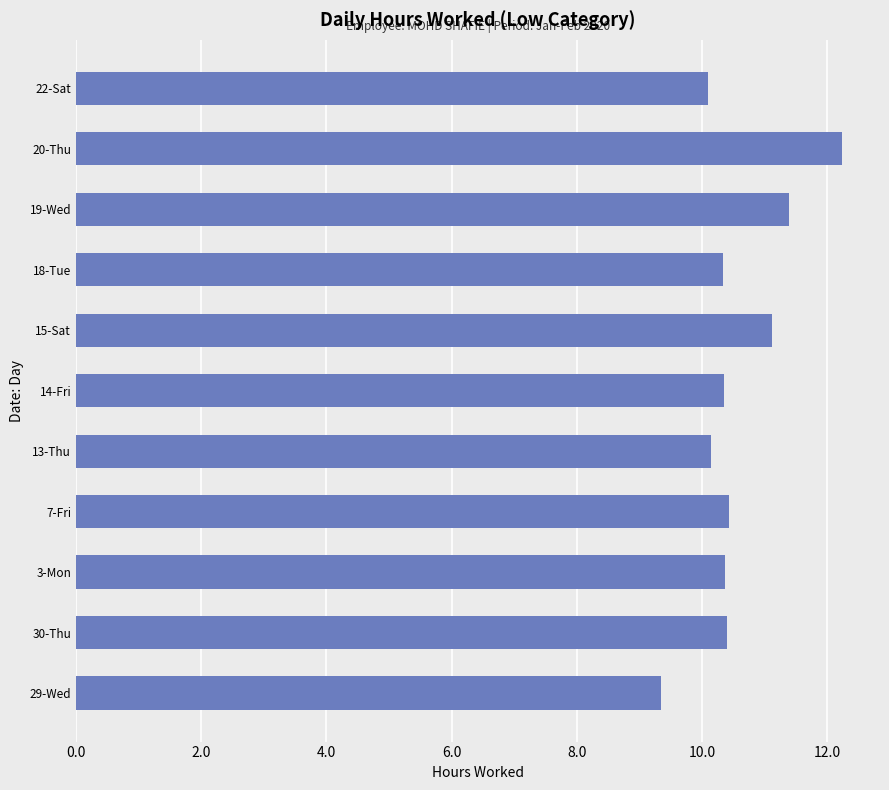

What is the approximate value at 19-Wed?

11.4